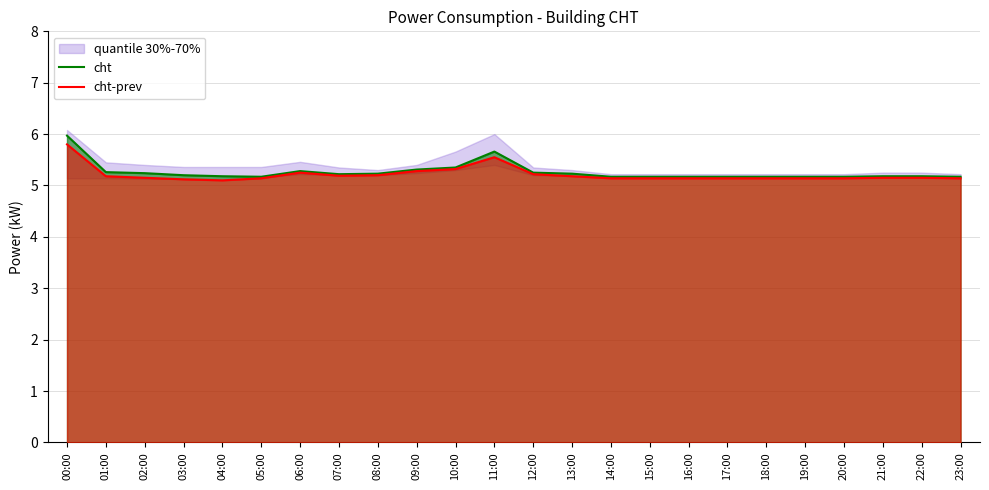

Which series has the largest range (max minus min)?

cht